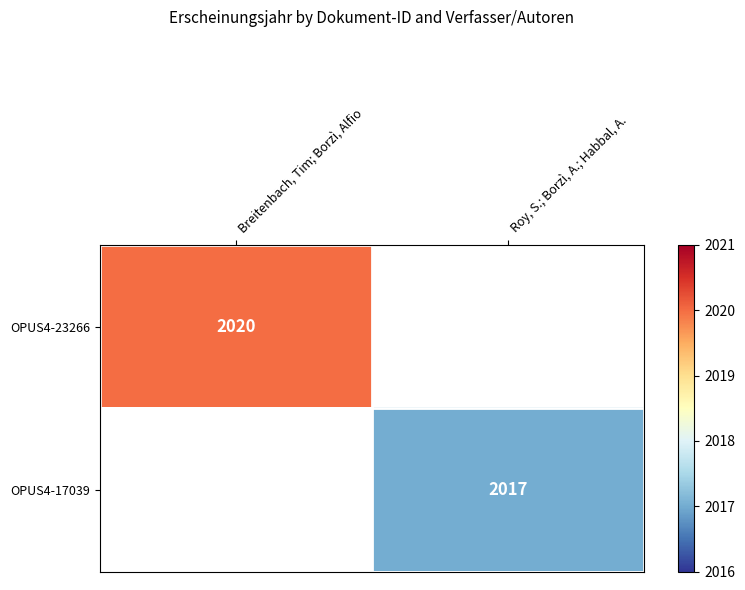

The value of OPUS4-23266 at Breitenbach, Tim; Borzì, Alfio is 2020. True or false?

True